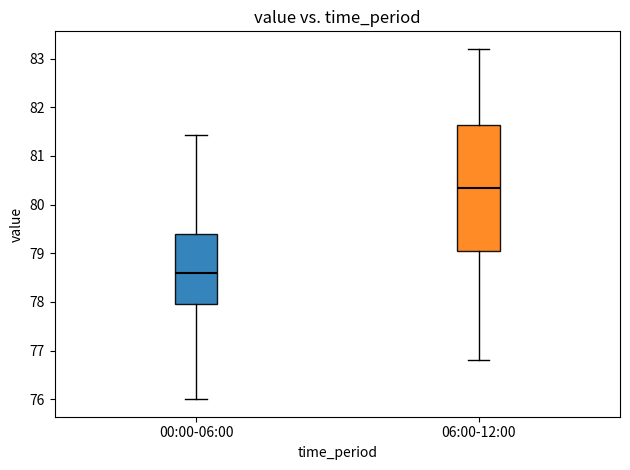

Reading left to right, transcribe this box plot: for each box, give where its median line is, the range the box spans, and where its two whiskers end, as read against the y-axis. The values are not printed on the chart, so give them approximately, as read against the axis.

00:00-06:00: median 78.6, box 78.0 to 79.4, whiskers 76.0 to 81.4
06:00-12:00: median 80.4, box 79.1 to 81.6, whiskers 76.8 to 83.2